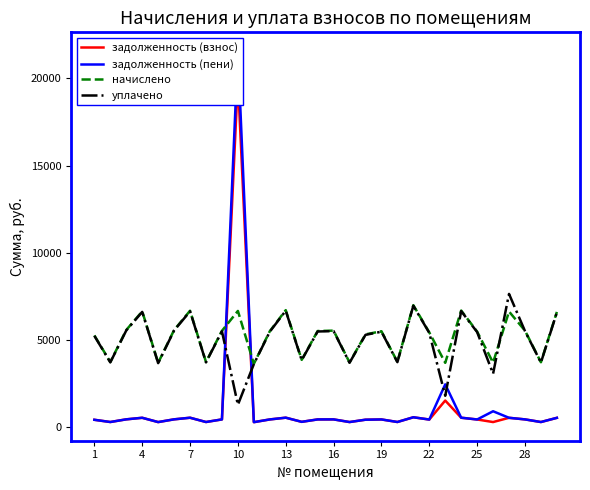

What is the maximum value for уплачено?

7649.6